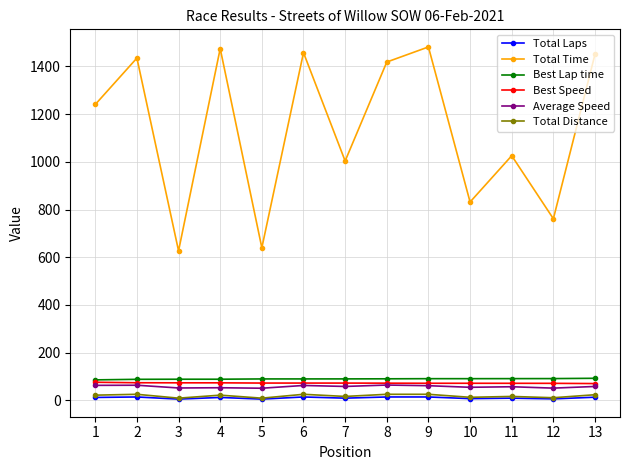

How many values in the Best Lap time series exceed 89?

9